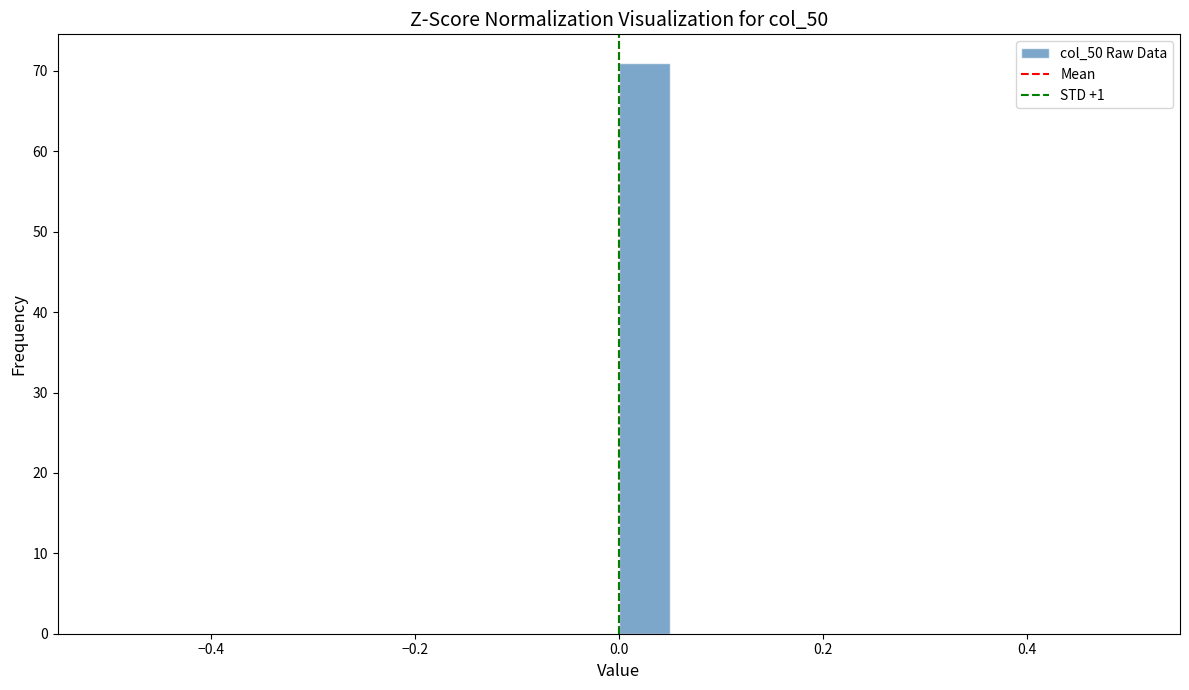

Read against the x-axis, roughly where is the centre of the tallest bar?

0.02